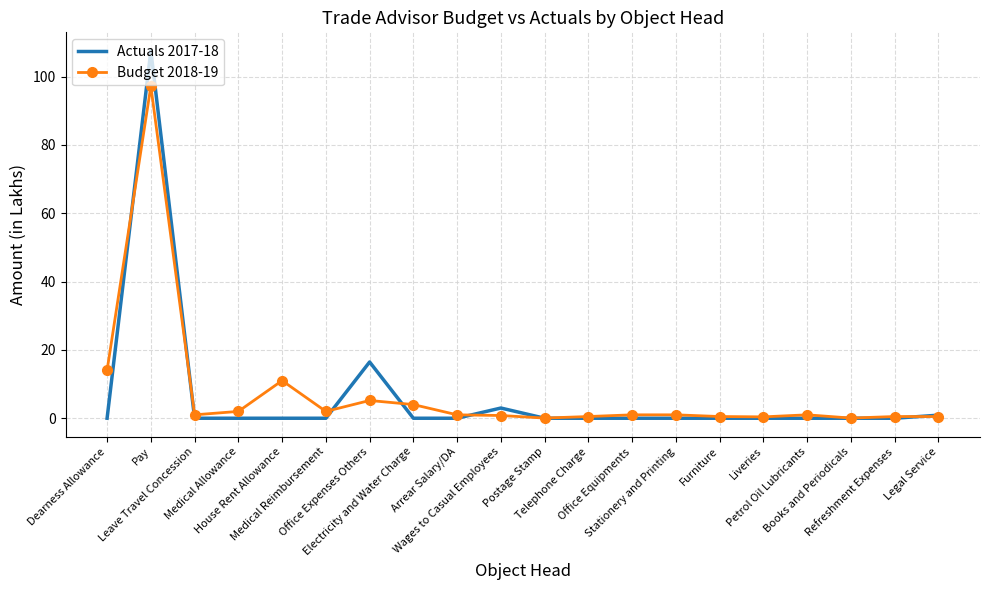

At Leave Travel Concession, list the series in order from smallest to largest.

Actuals 2017-18, Budget 2018-19